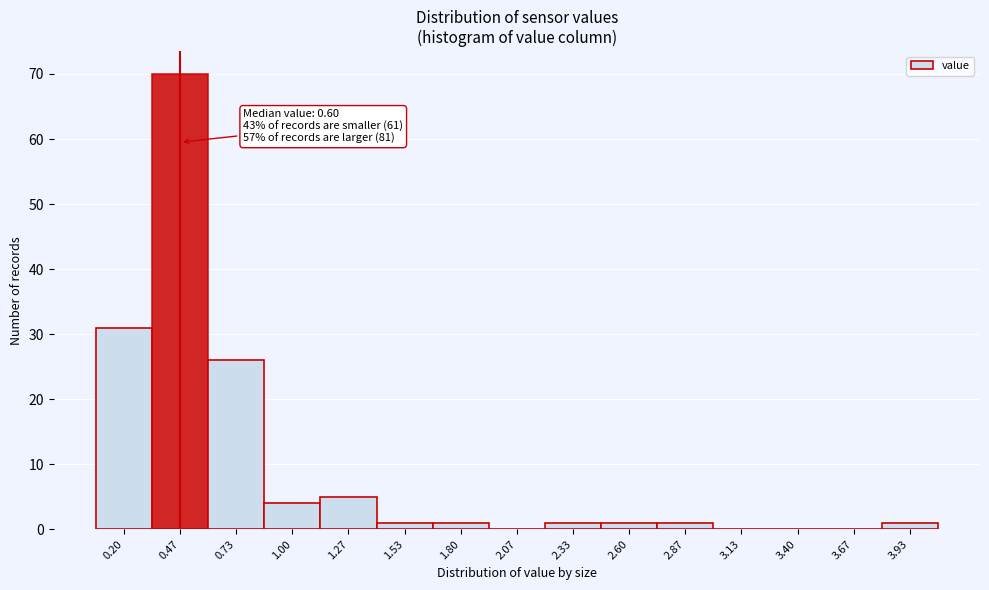

Reading left to right, what are all the values shown in this chart?

0.20=31	0.47=70	0.73=26	1.00=4	1.27=5	1.53=1	1.80=1	2.07=0	2.33=1	2.60=1	2.87=1	3.13=0	3.40=0	3.67=0	3.93=1